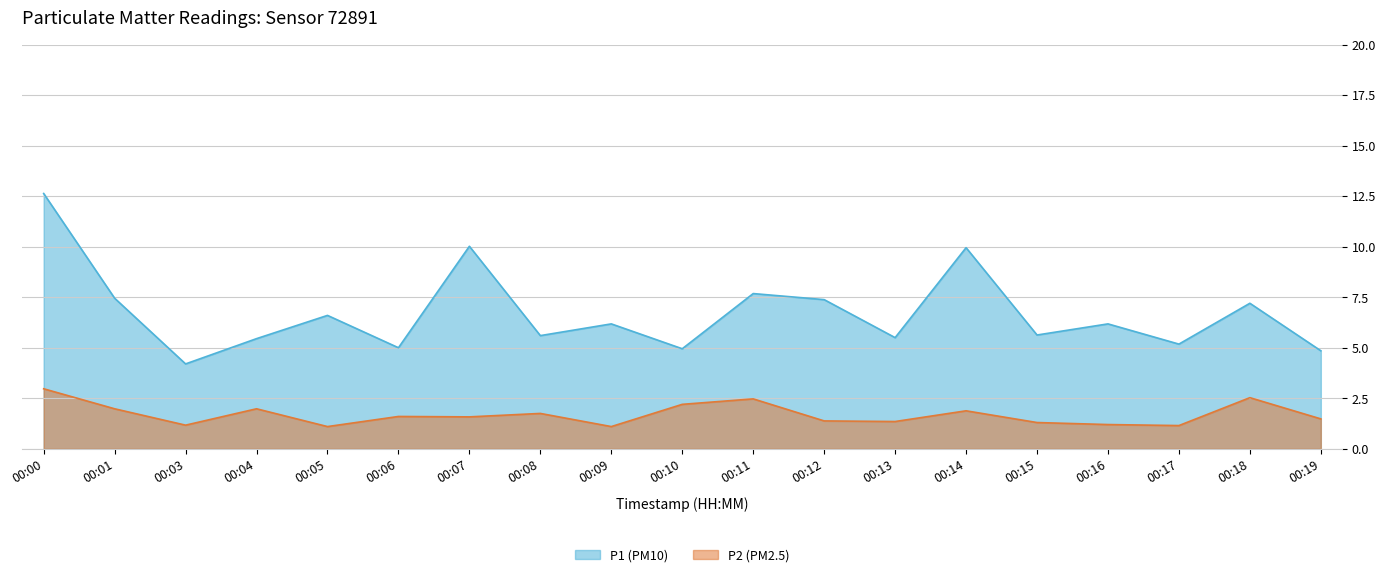

What is the total value across all series at 00:05?

7.7